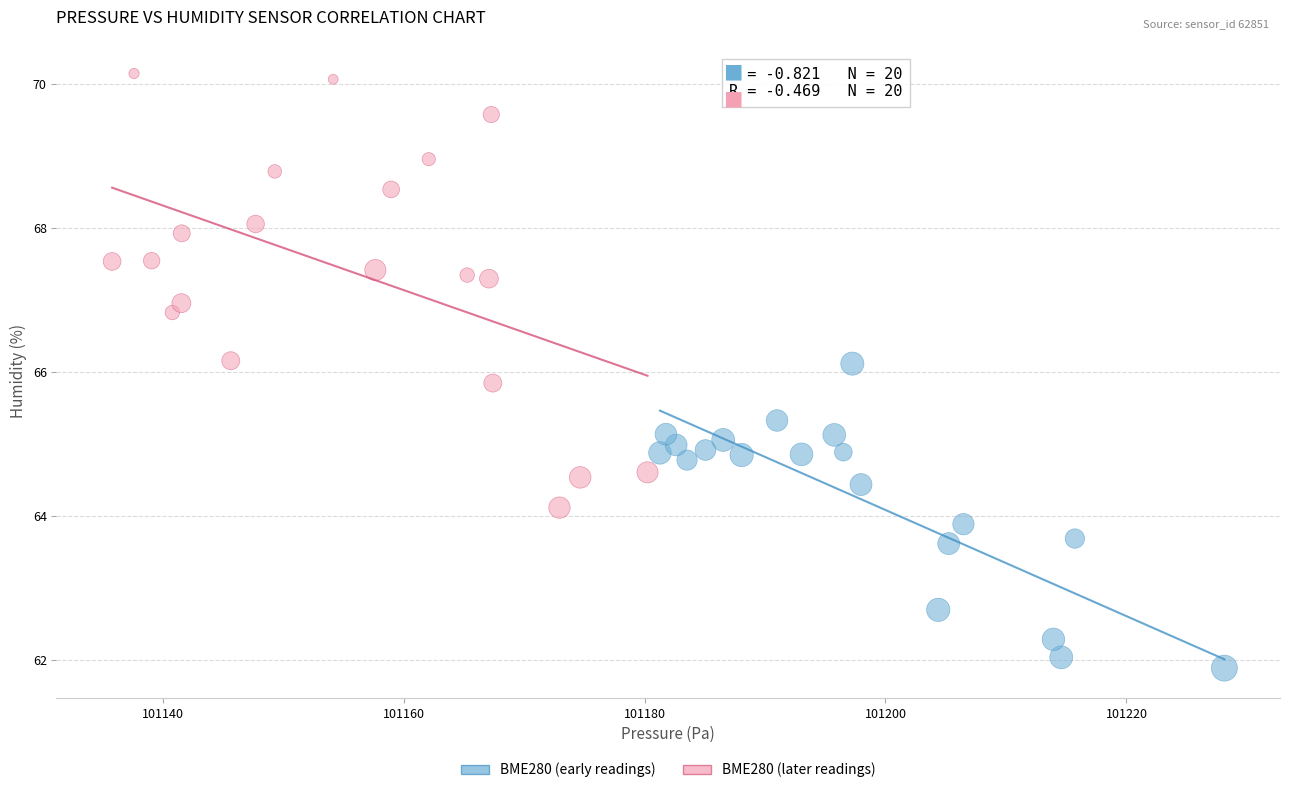

What are all the series names shown in the legend?

BME280 (early readings), BME280 (later readings)